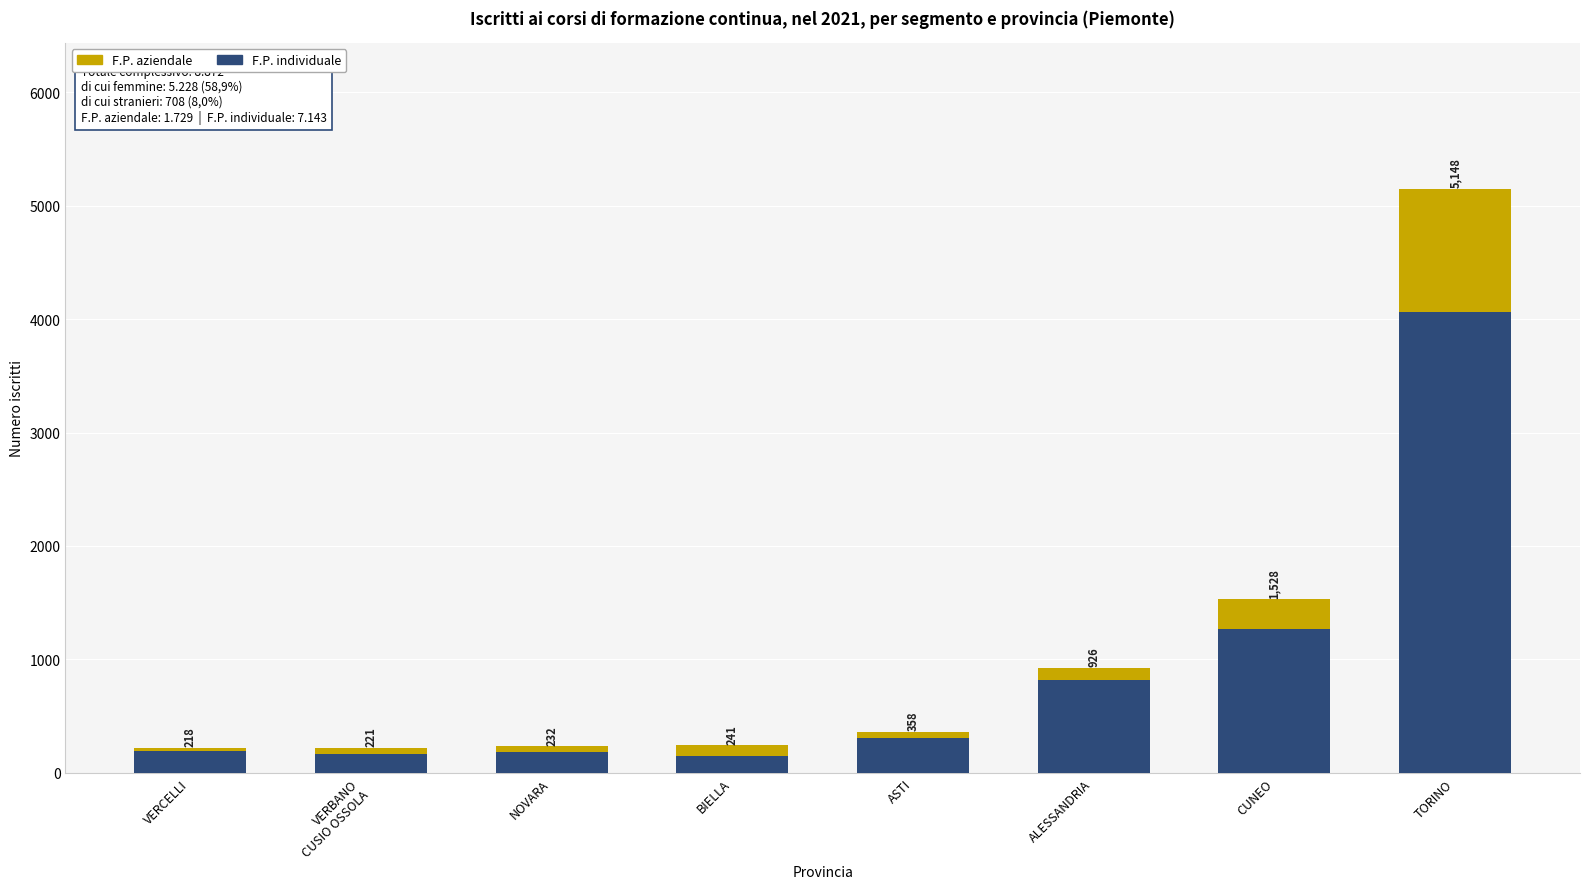

What are all the series names shown in the legend?

F.P. aziendale, F.P. individuale